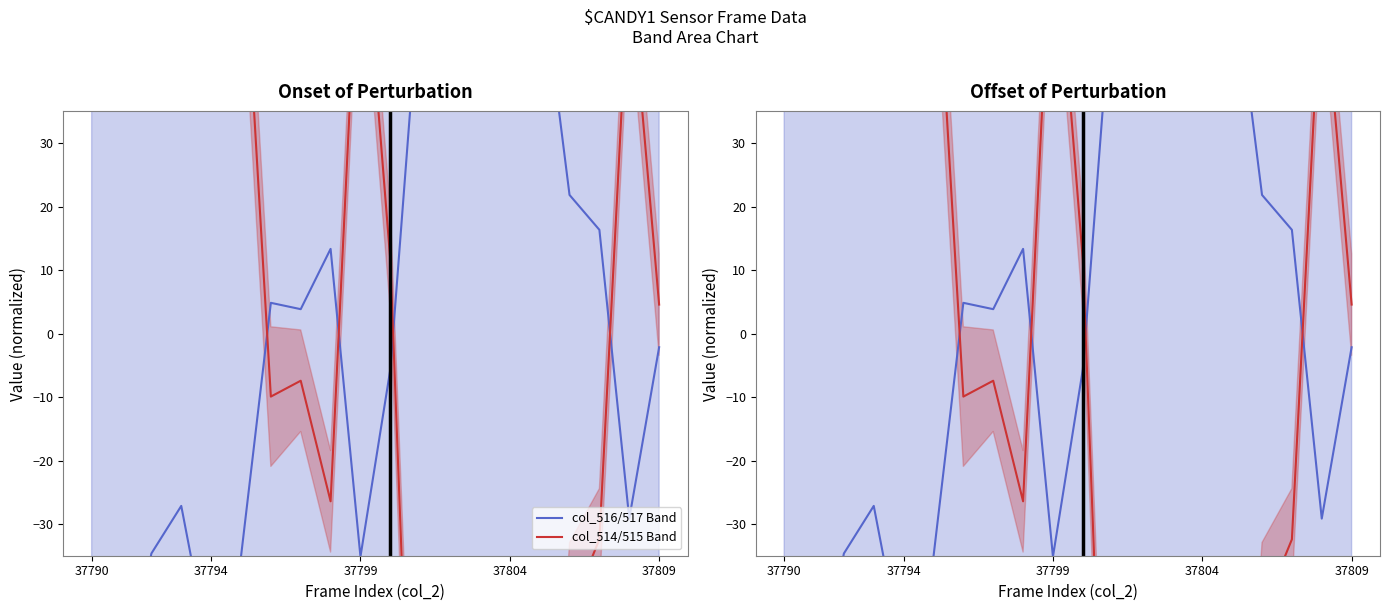

Reading left to right, extract all data points from this chart.

col_516 (mean): -46.2	-58.7	-34.7	-27.2	-51.7	-35.2	4.8	3.8	13.3	-35.2	-5.7	55.8	50.3	55.3	44.3	59.3	21.8	16.3	-29.2	-2.2
col_514 (mean): 92.6	117.1	69.6	54.1	102.6	70.1	-9.9	-7.4	-26.4	70.6	11.6	-111.9	-100.9	-110.9	-88.4	-118.9	-43.9	-32.4	58.6	4.6